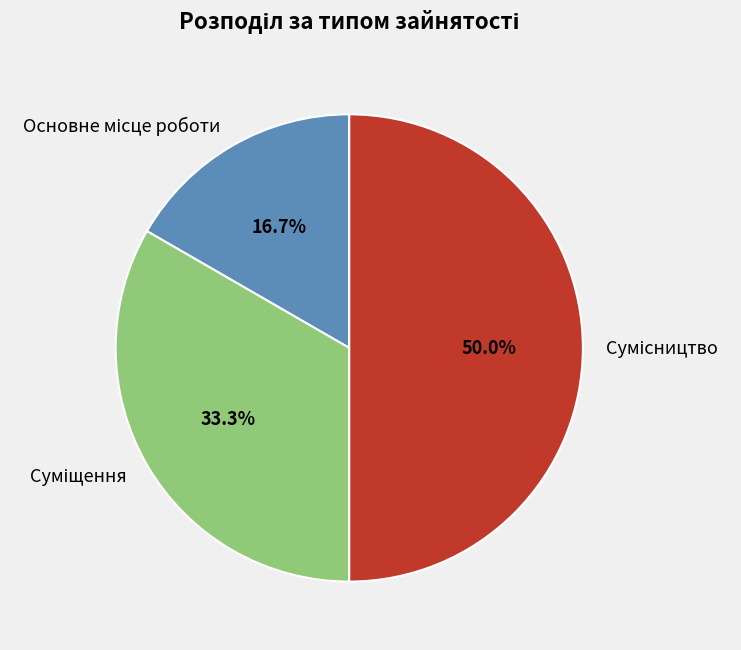

How many segments does this pie chart have?

3